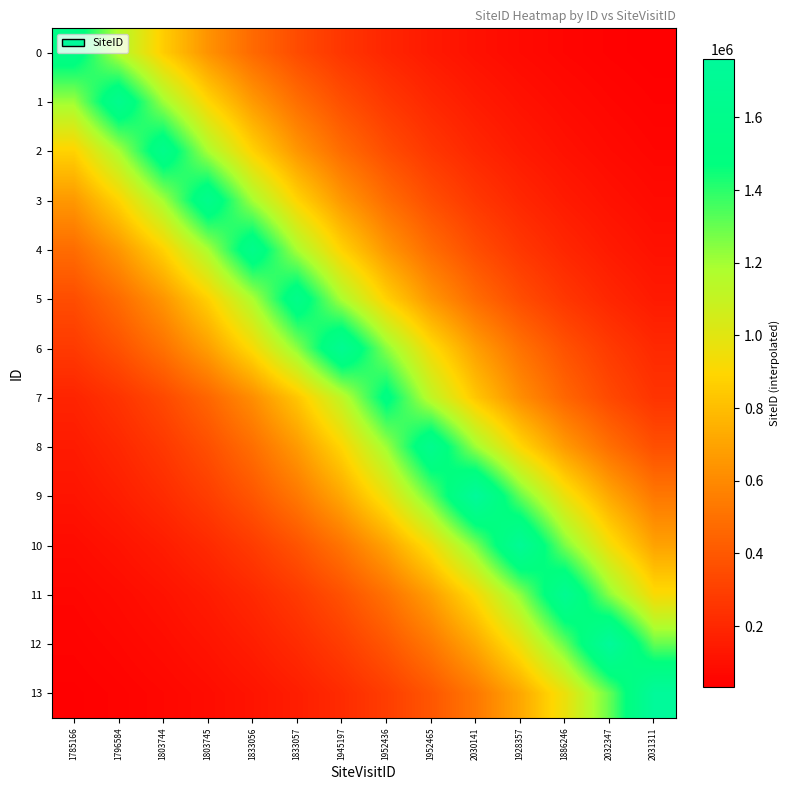

What is the spread (max minus min) of values at 1803744?

1536746.1